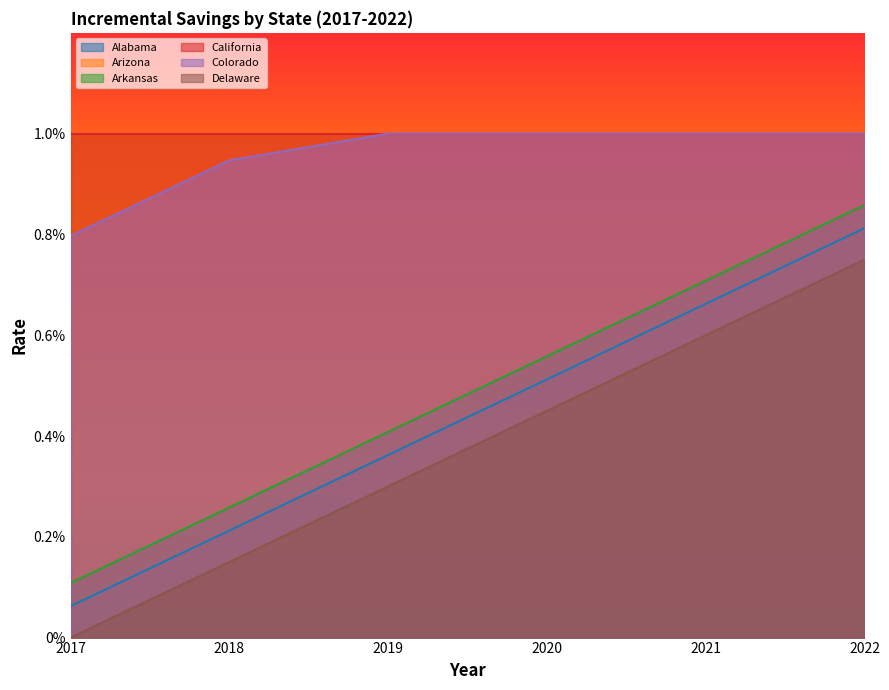

Rank the categories by Alabama value from lowest to highest.

2017, 2018, 2019, 2020, 2021, 2022